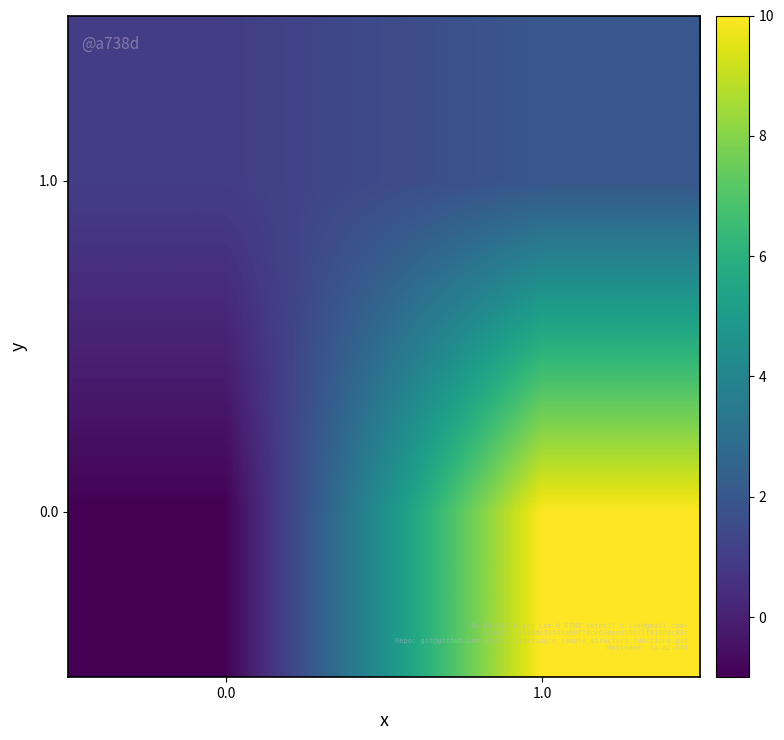

At how many categories does at least one series exceed 6?

1